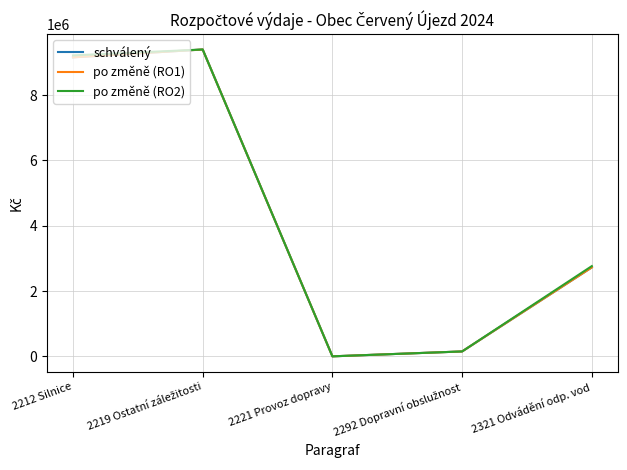

True or false: schválený and po změně (RO2) cross at least once.

False